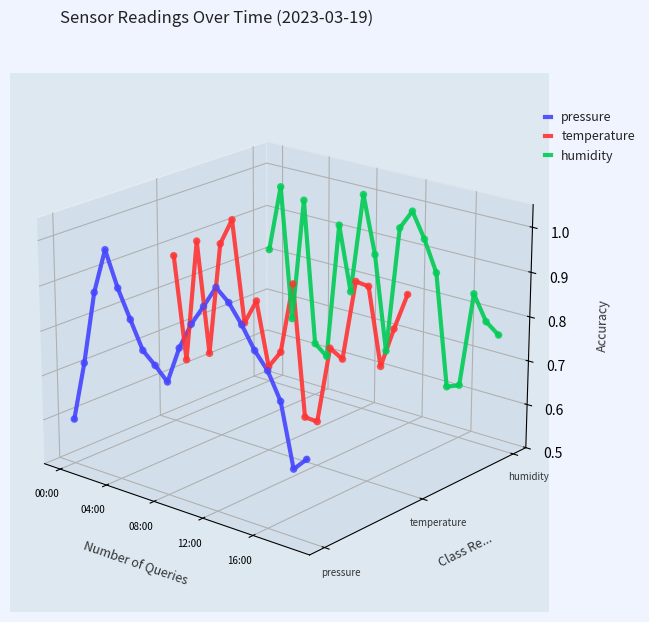

At how many categories does at least one series exceed 0?

20